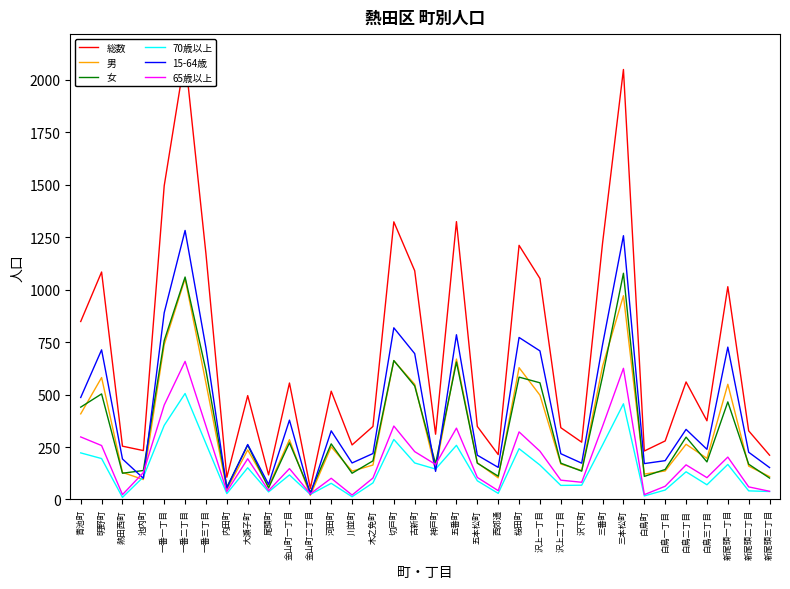

At how many categories does at least one series exceed 1232?

5